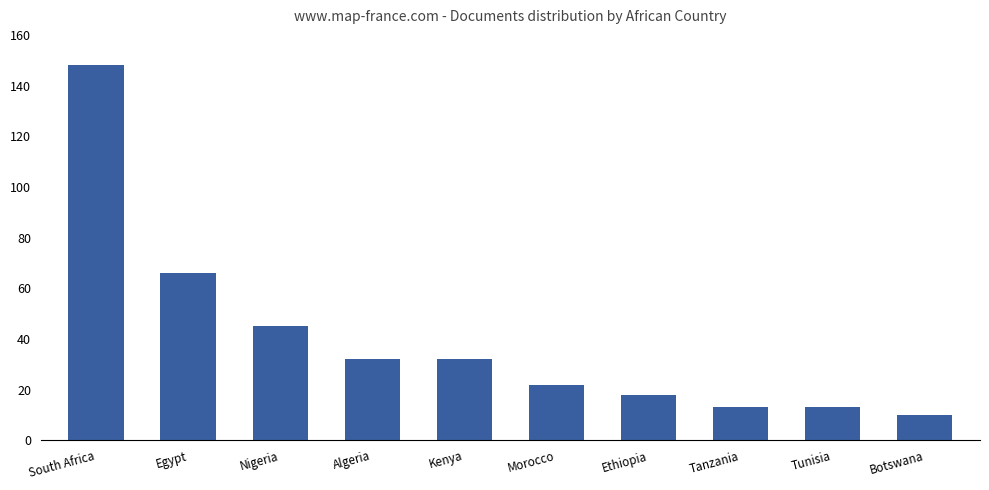

The chart shows a value of 15 at Botswana. True or false?

False